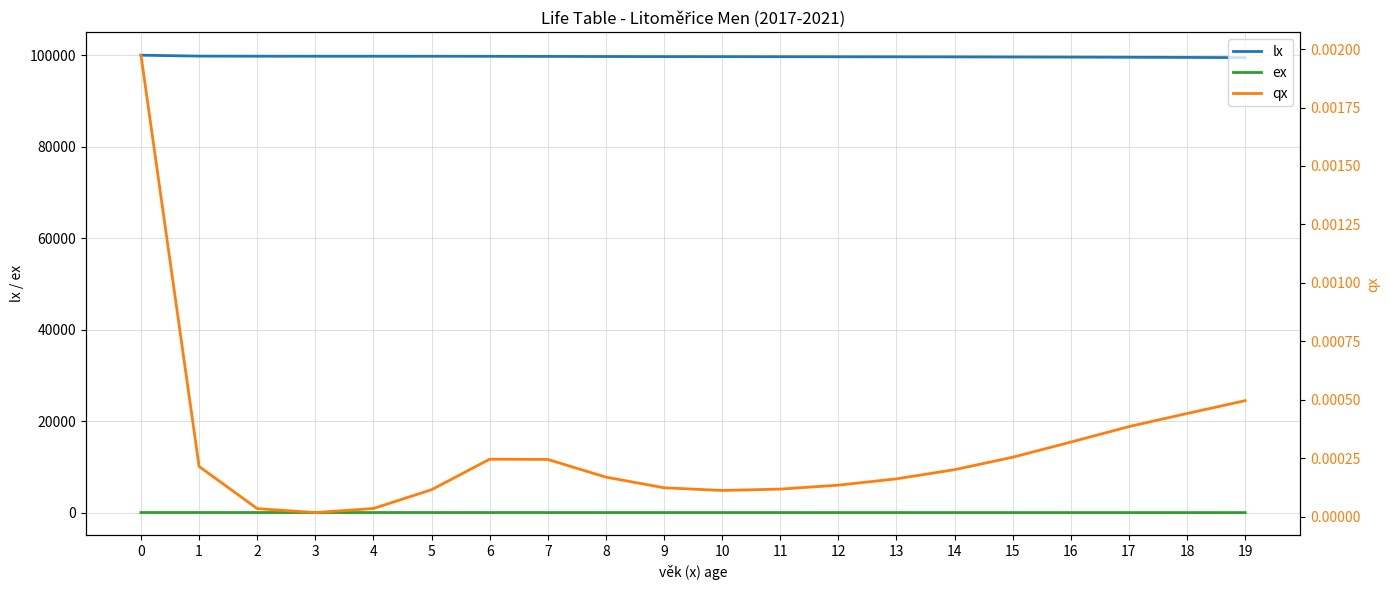

Rank the series at 0 from highest to lowest value.

lx, ex, qx